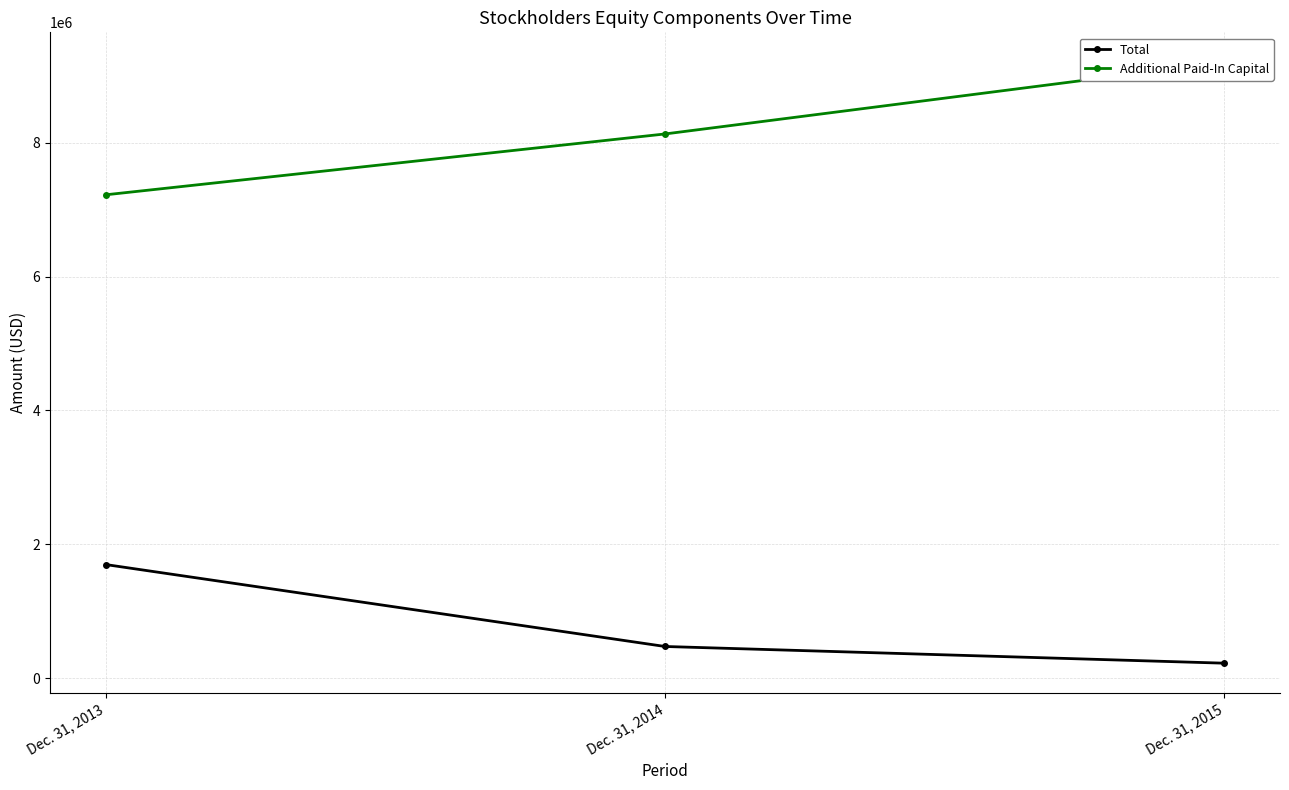

What is the difference between the Additional Paid-In Capital values at Dec. 31, 2014 and Dec. 31, 2015?

1069110